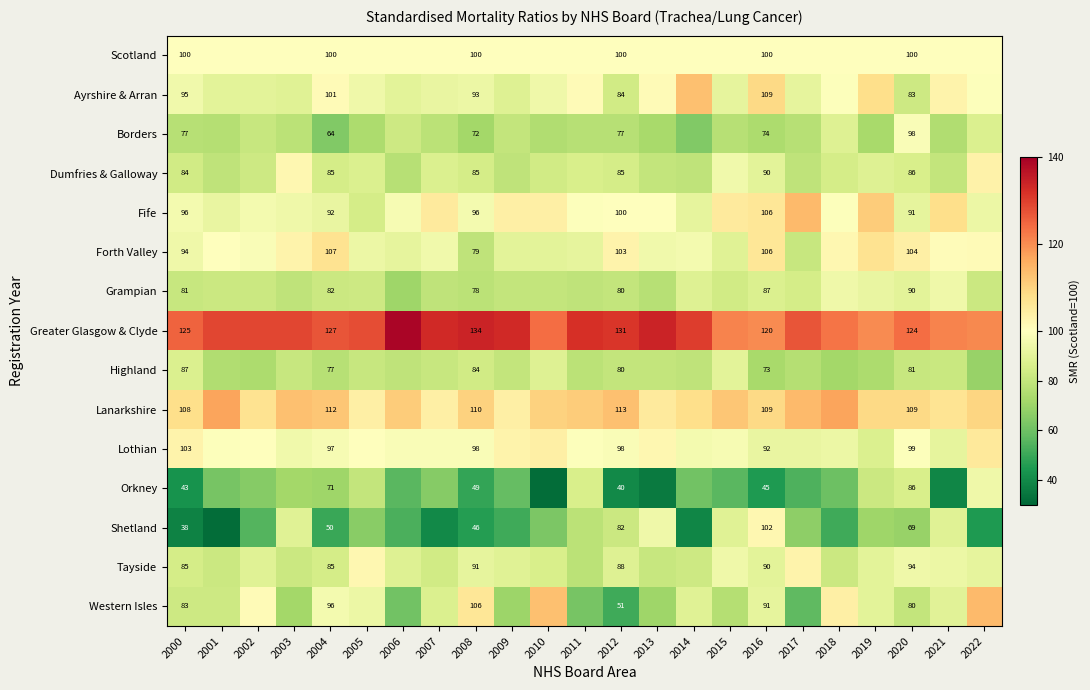

The Forth Valley series shows 94.0 at 2000. True or false?

True